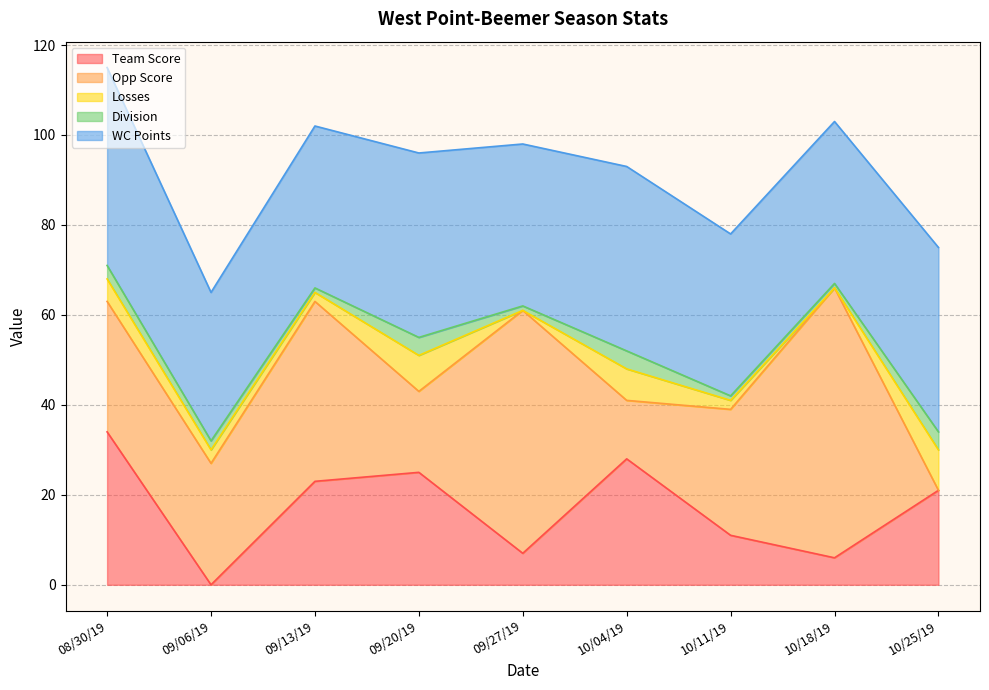

What is the difference between the highest and lowest values at 10/18/19?

60